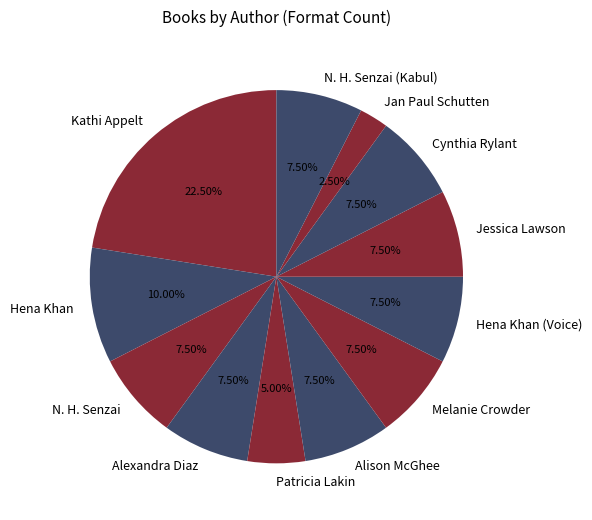

To the nearest percent, what portion does Hena Khan represent?

10%